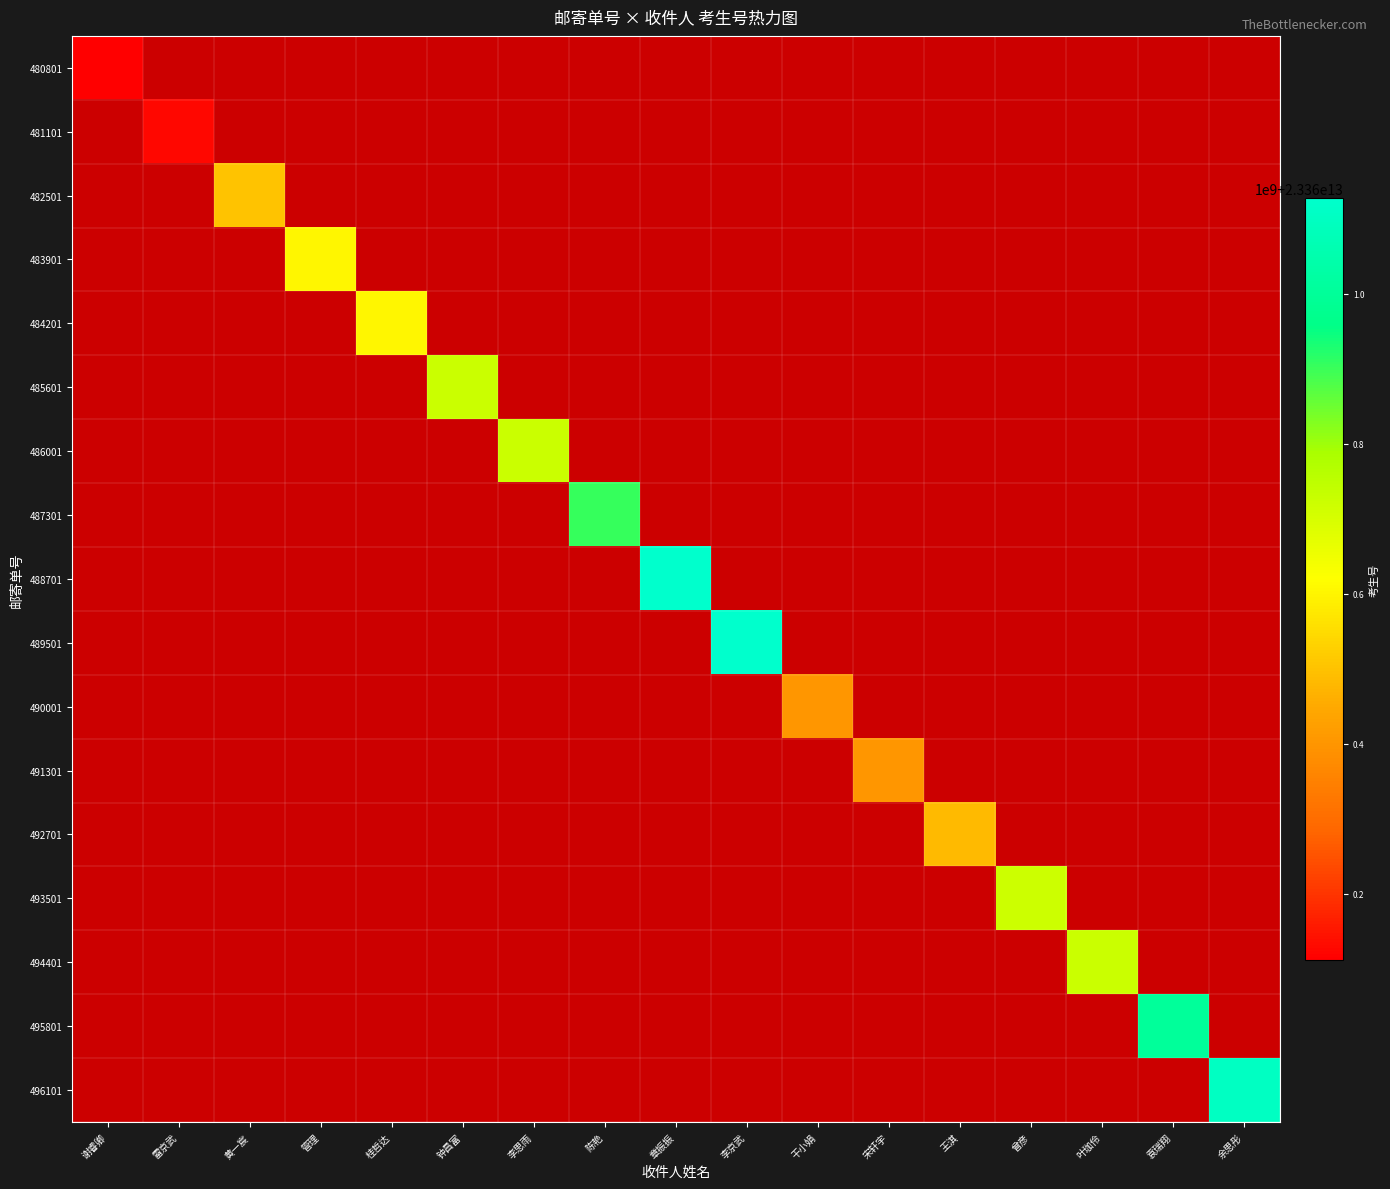

What is the total value across all series at 曾彦?

23360722110239